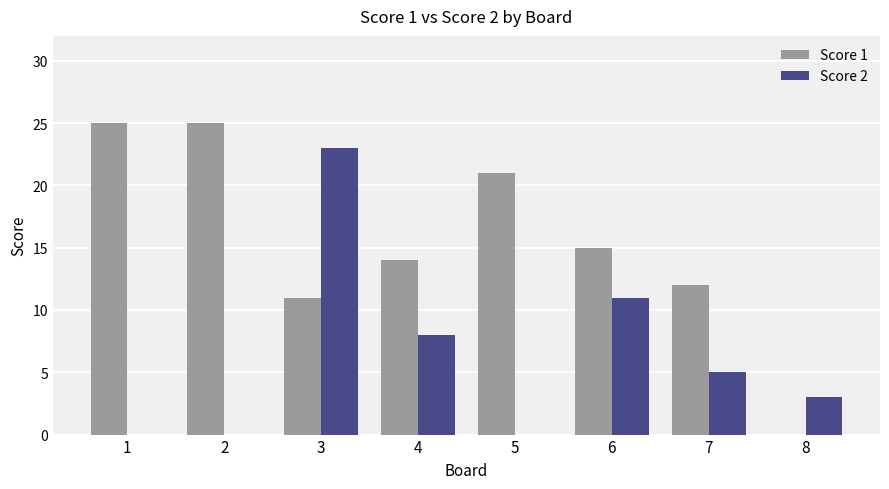

What is the sum of all Score 1 values?

123